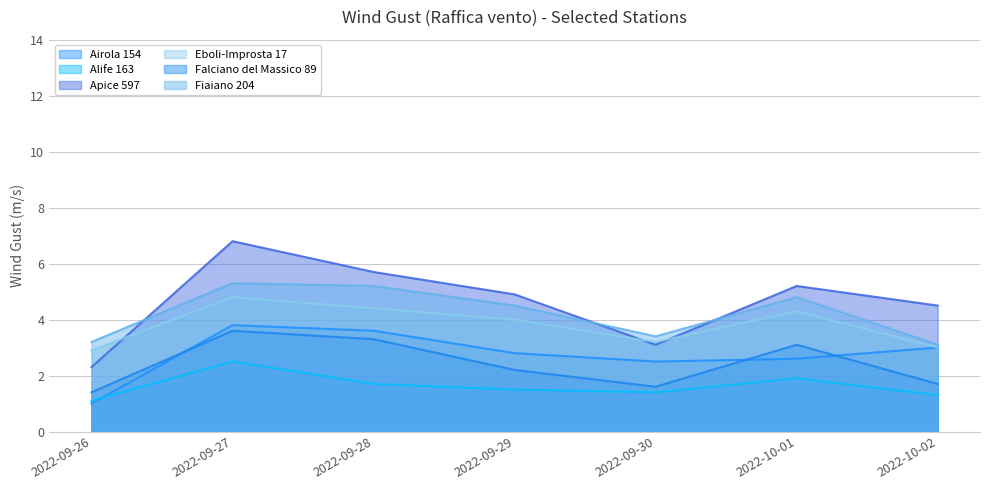

What is the label of the 2nd point from the right?

2022-10-01